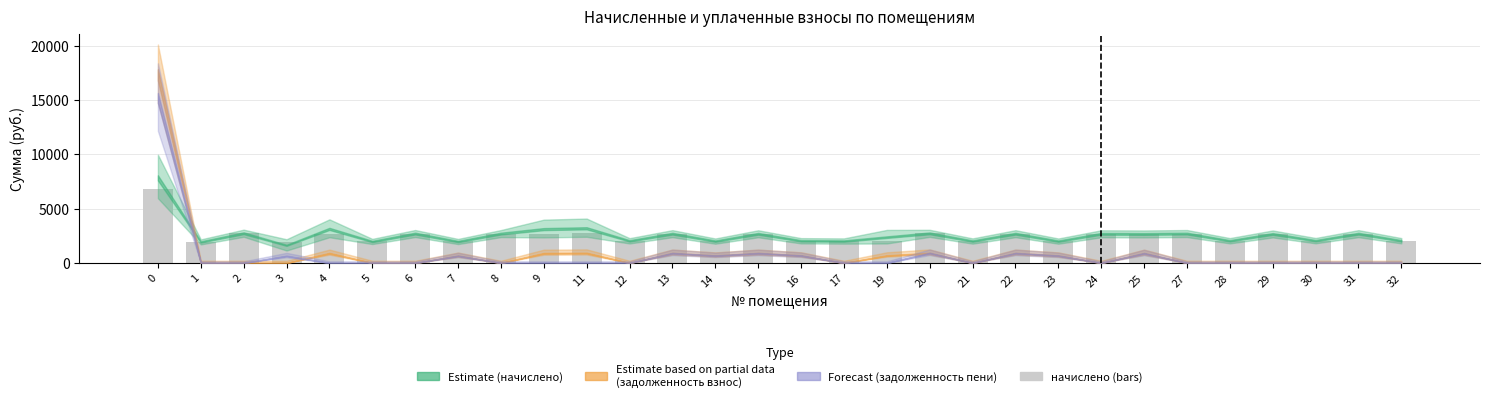

What is the value of the 21st bar from the left?

2695.2